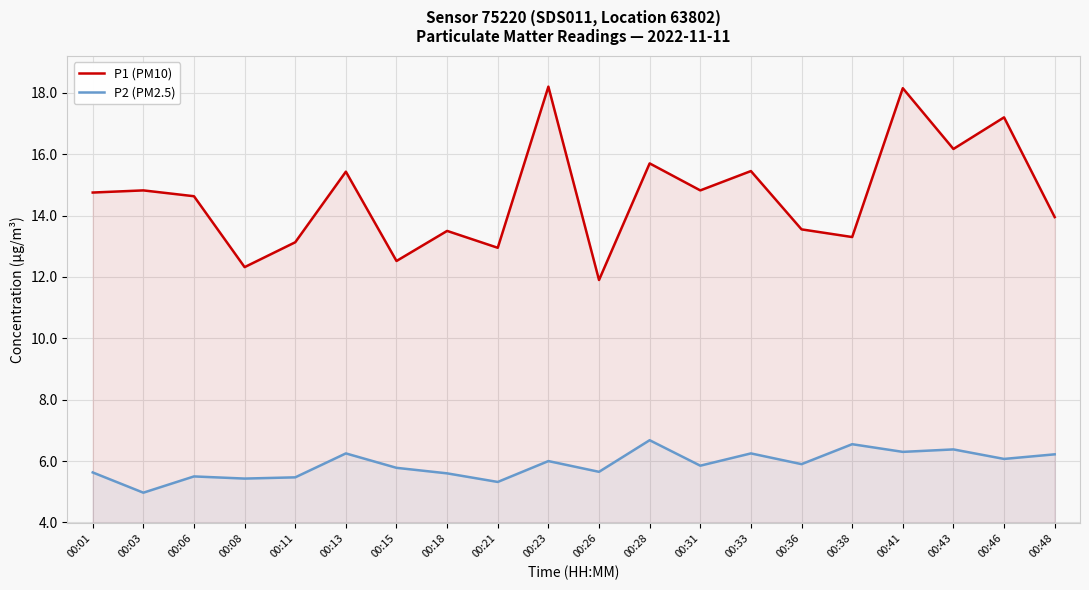

True or false: P2 (PM2.5) has more than 0 interior local peaks.

True